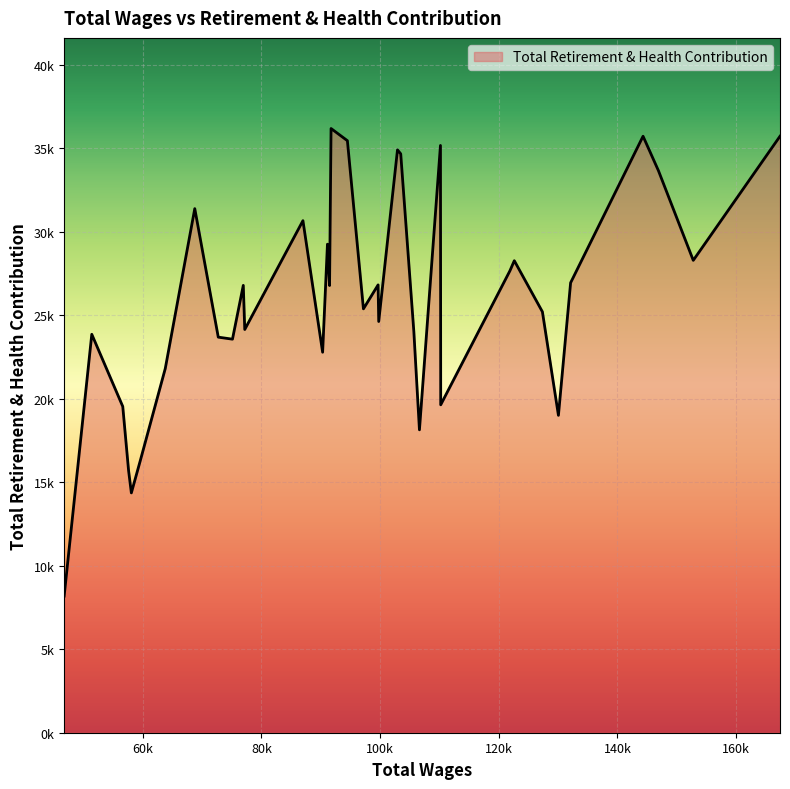

Does the chart display data point markers on the line(s)?

No